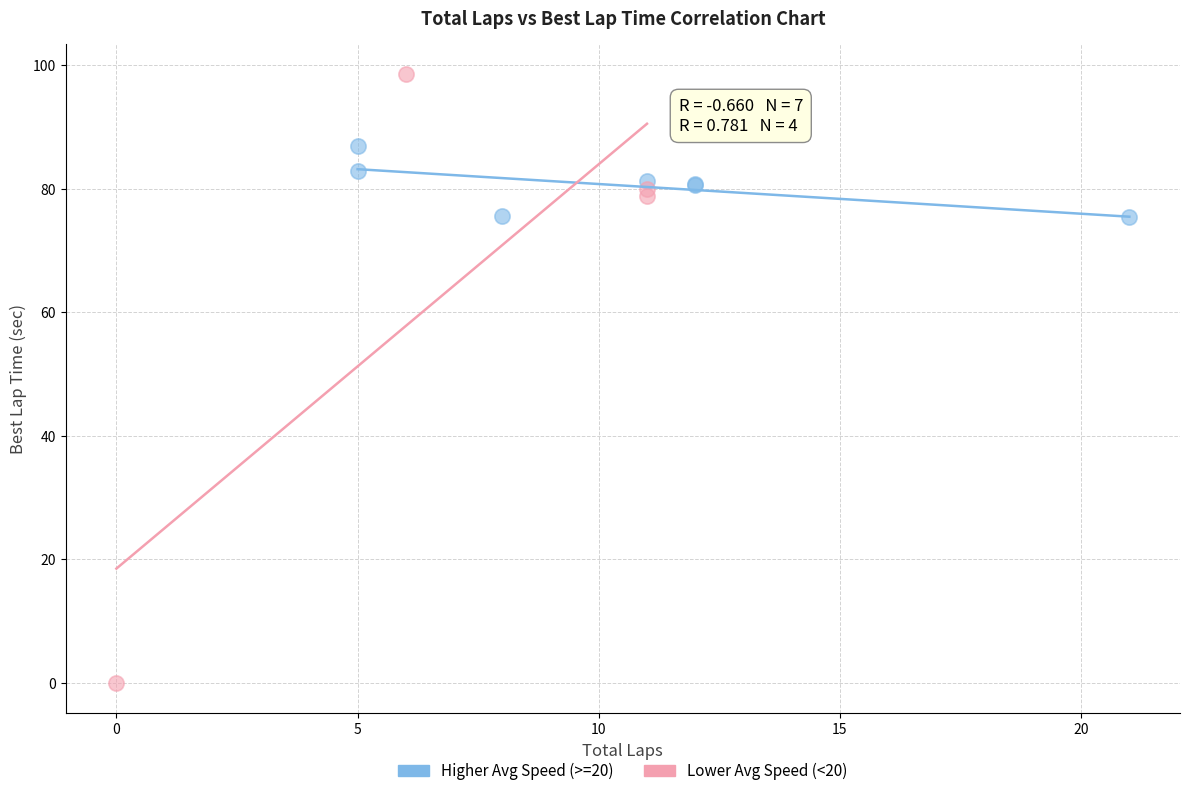

Which series contains the highest Y value?

Lower Avg Speed (<20)